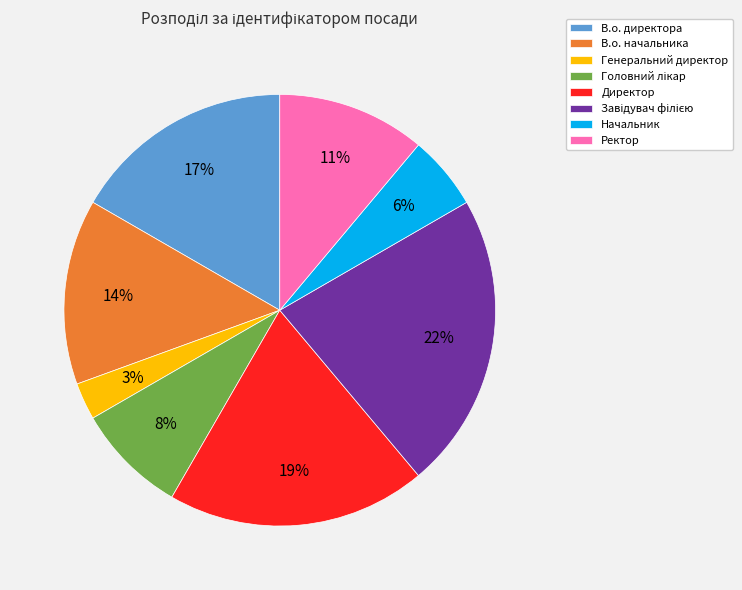

Combined, do Директор and В.о. начальника account for over 50%?

No